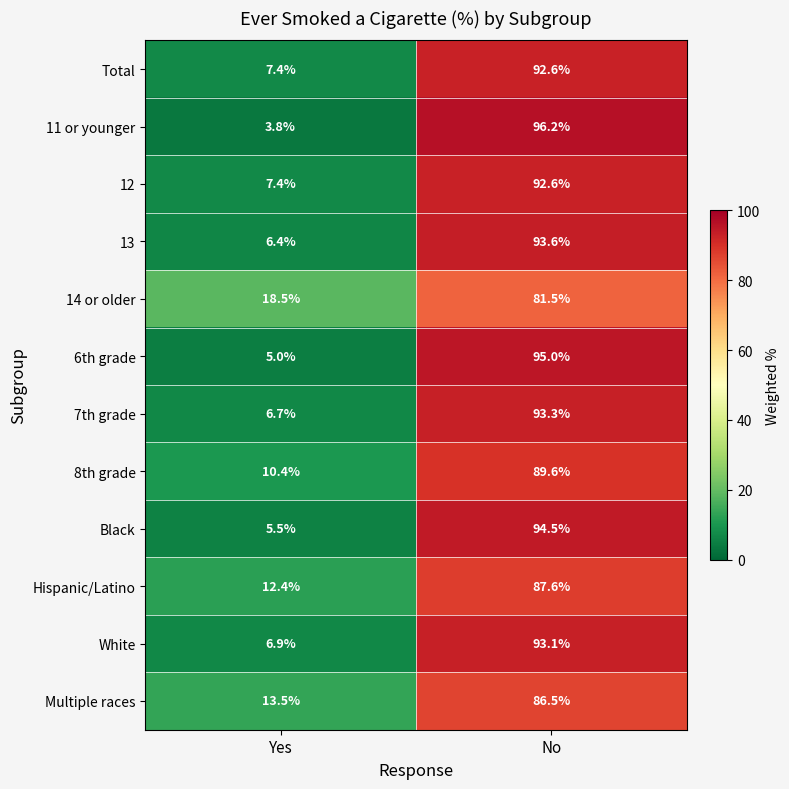

True or false: 7th grade has a value of 93.3 at No.

True